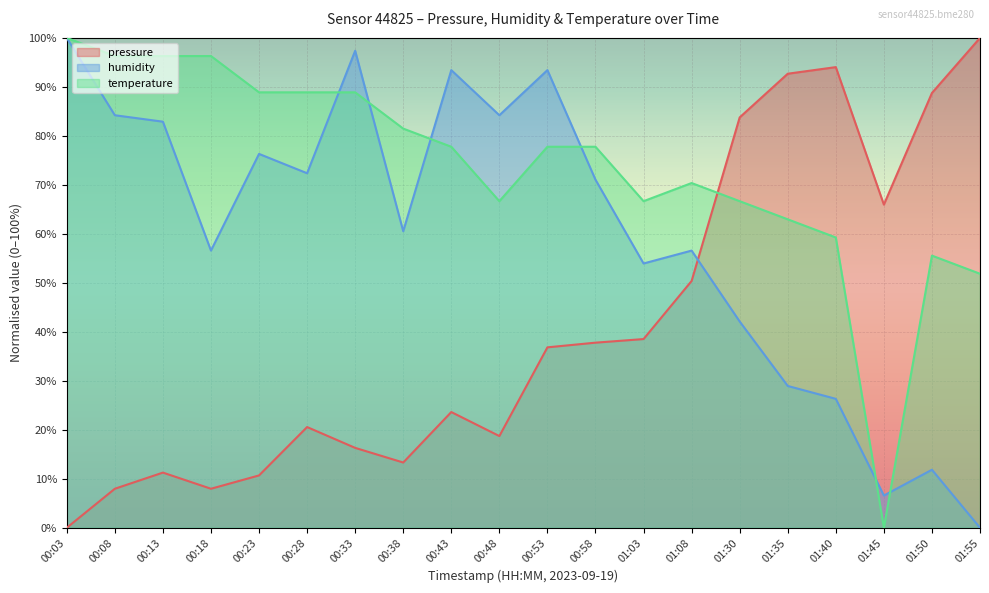

Where is the first local maximum for humidity?

00:23